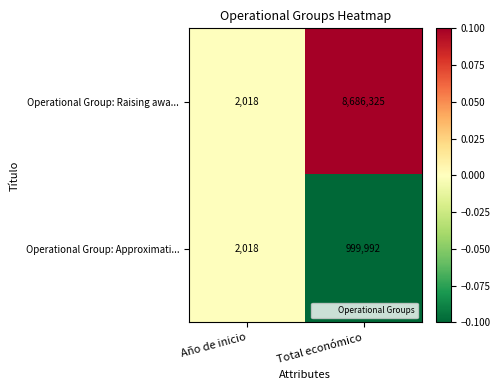

What is the difference between the maximum and minimum values in the Operational Group: Approximati... series?

997974